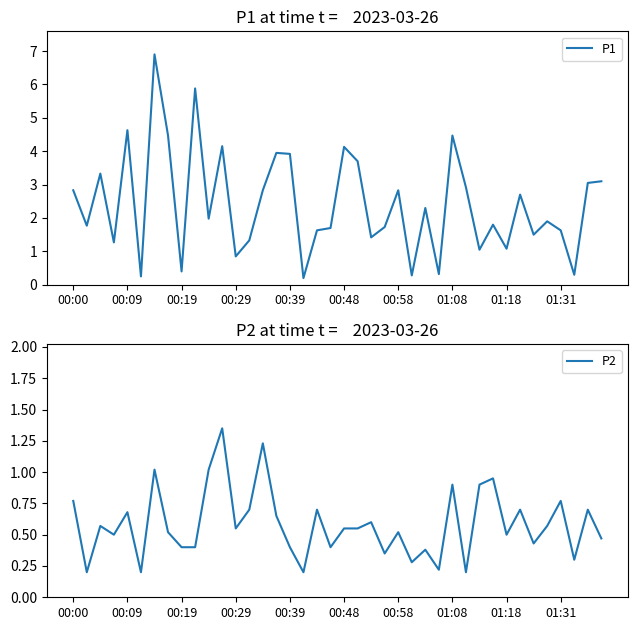

What is the approximate value of P1 at 01:18?

1.1